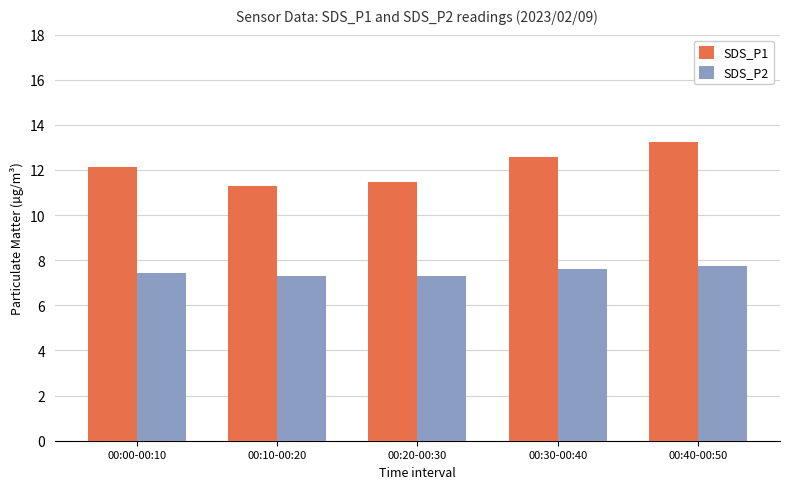

Reading left to right, list all the values displayed in this chart.

SDS_P1: 00:00-00:10=12.1	00:10-00:20=11.3	00:20-00:30=11.5	00:30-00:40=12.6	00:40-00:50=13.2
SDS_P2: 00:00-00:10=7.5	00:10-00:20=7.3	00:20-00:30=7.3	00:30-00:40=7.6	00:40-00:50=7.7